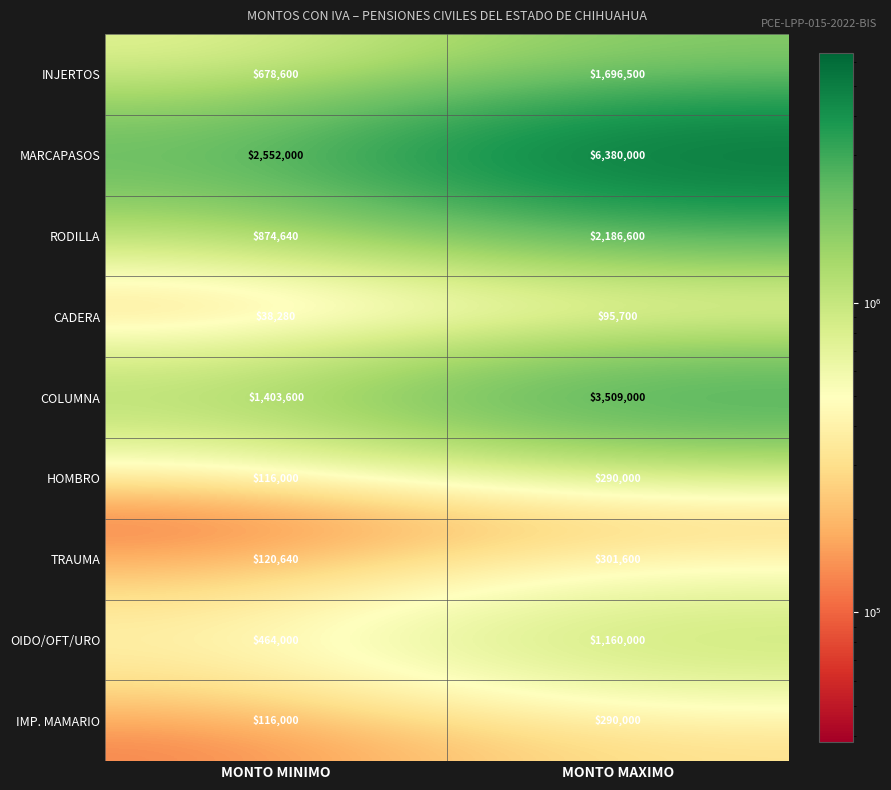

How many data points does each series have?

2